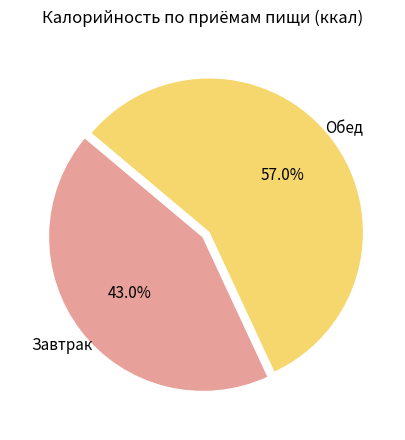

How many segments does this pie chart have?

2